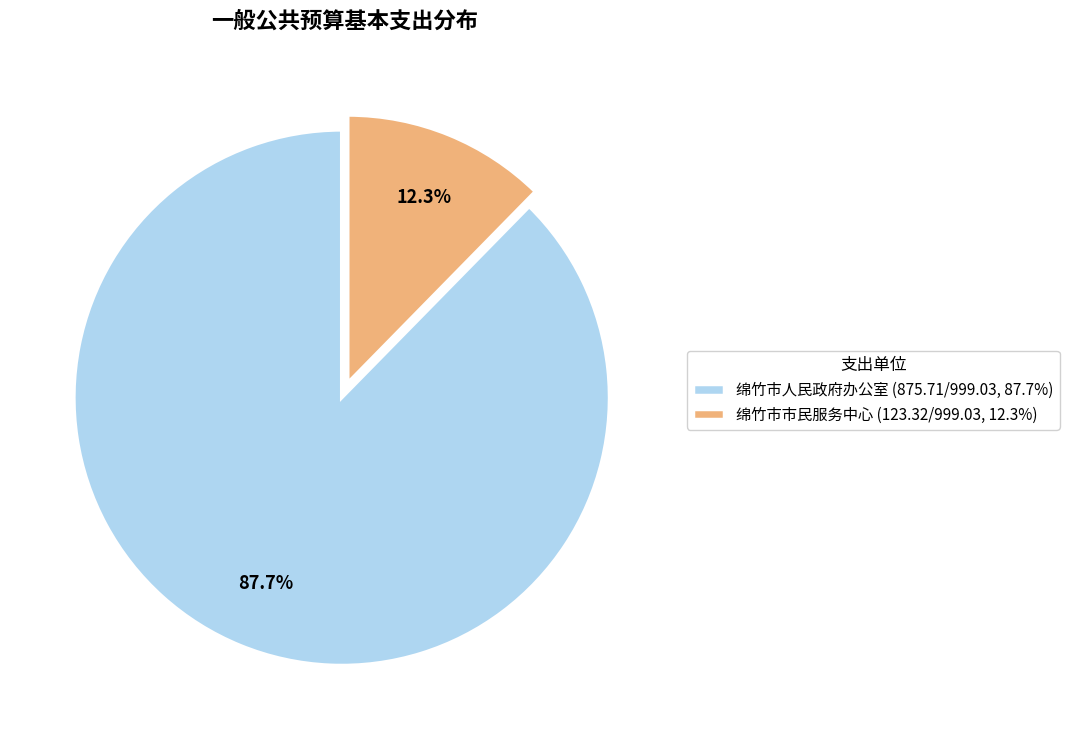

Which slice is the largest?

绵竹市人民政府办公室